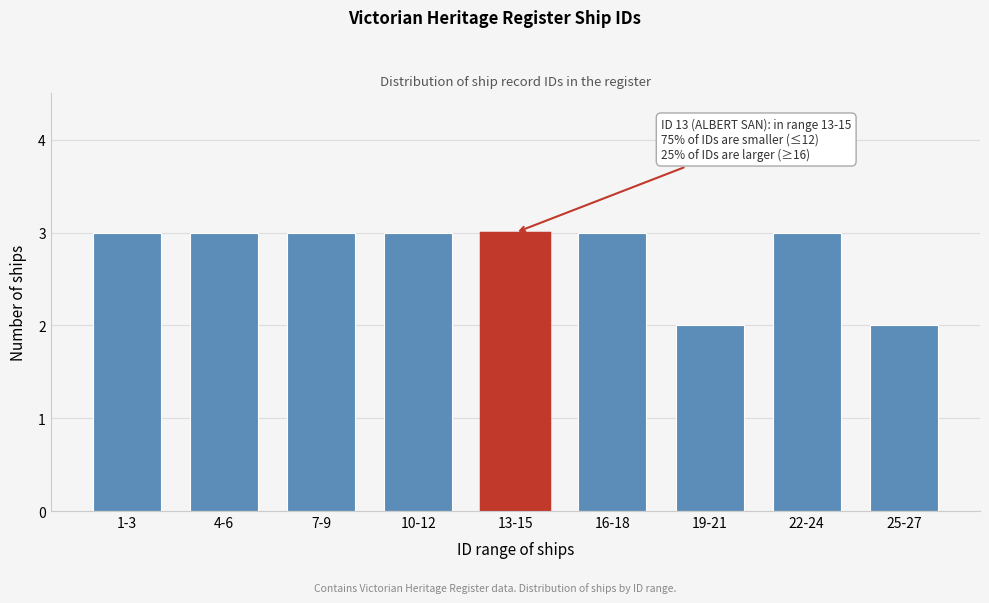

Reading left to right, list all the values displayed in this chart.

1-3=3	4-6=3	7-9=3	10-12=3	13-15=3	16-18=3	19-21=2	22-24=3	25-27=2